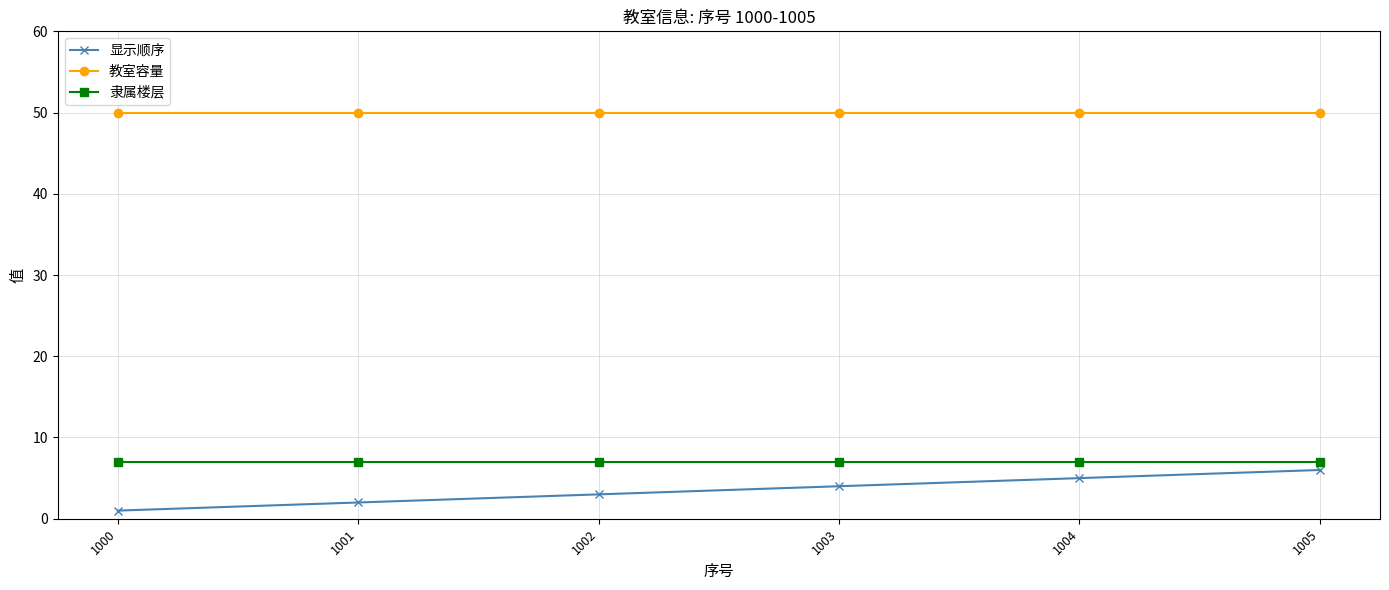

Which series has the largest range (max minus min)?

显示顺序